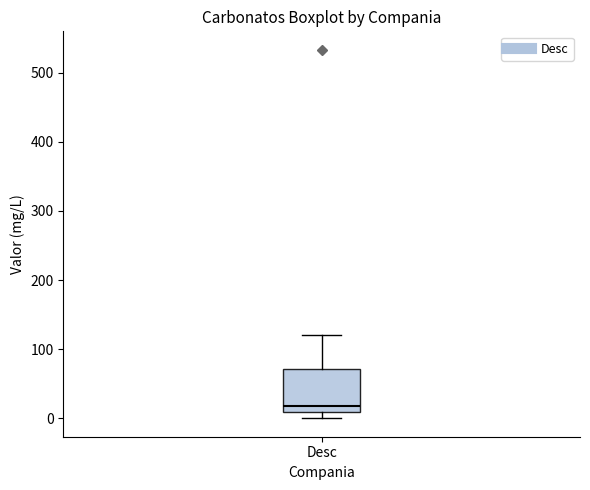

Where is the upper edge of the box for Desc on the y-axis? The values are not printed on the chart, so give them approximately, as read against the axis.

70